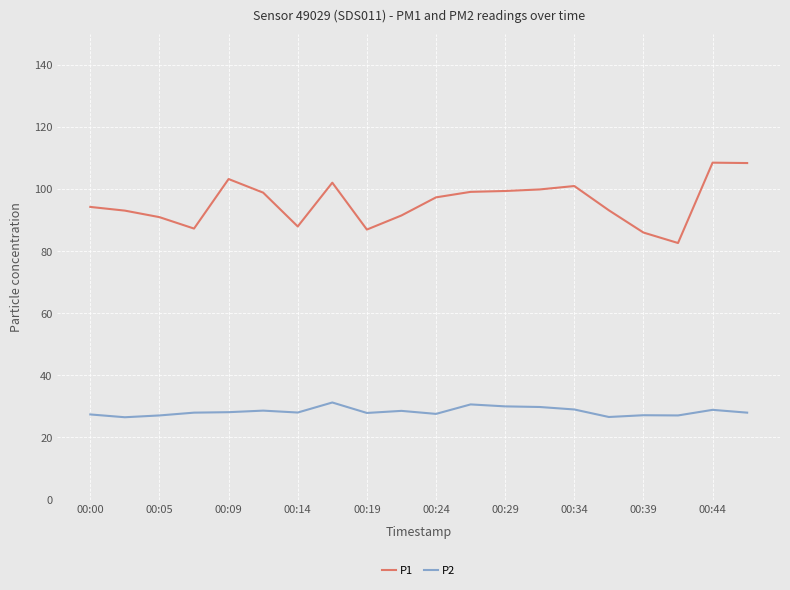

Which series has the largest total across all categories?

P1